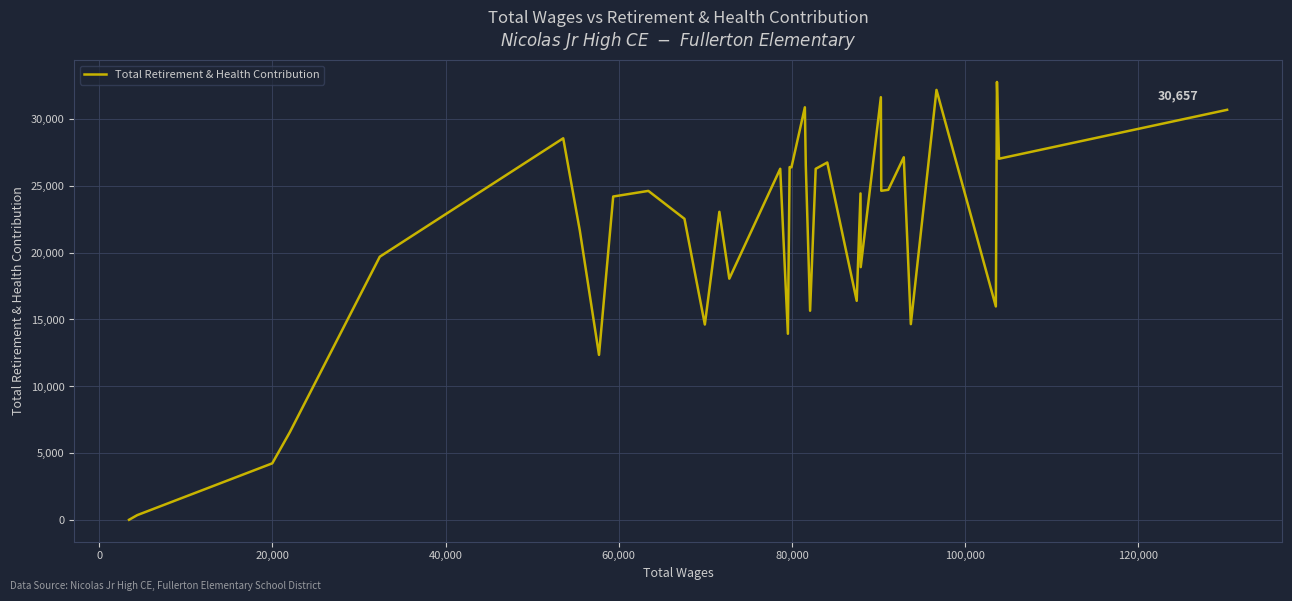

What is the difference between the maximum and minimum values?

32693